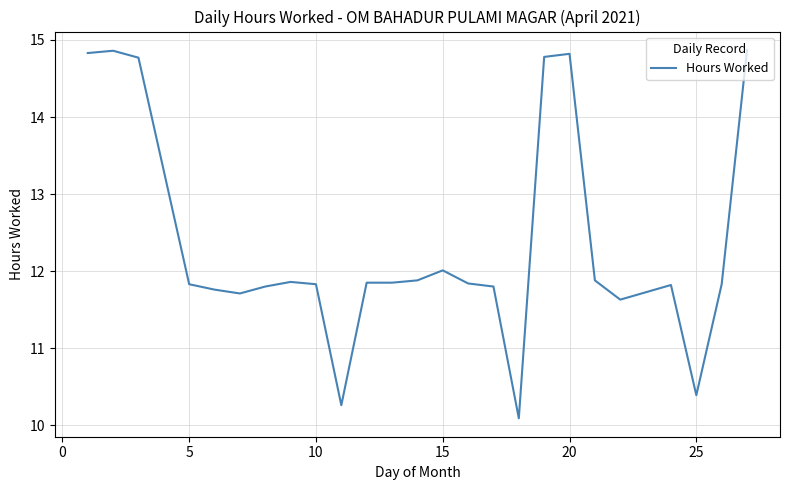

What is the greatest value displayed?

14.9